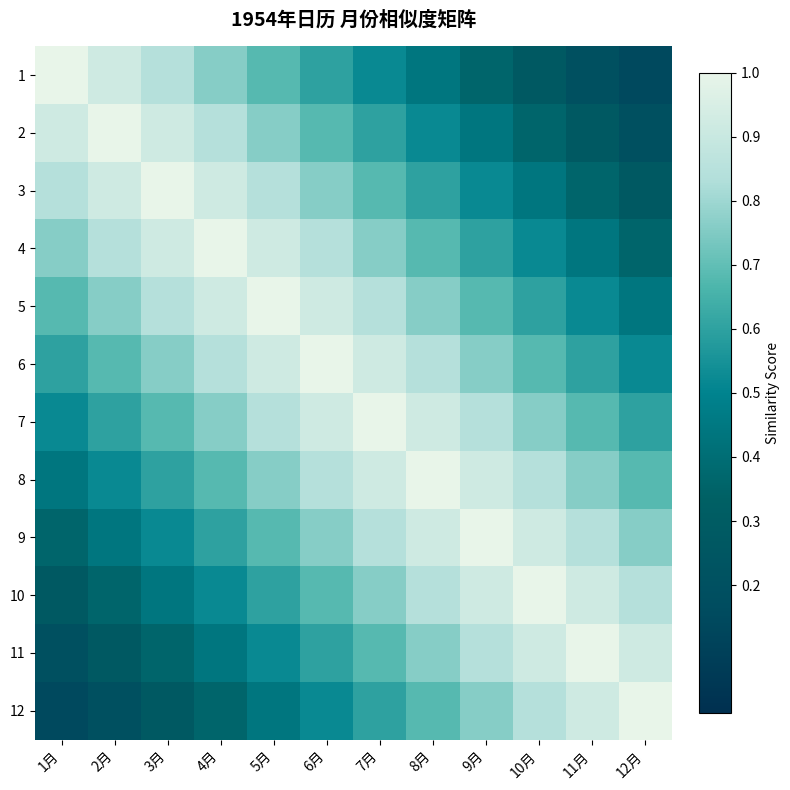

Which label corresponds to the largest value in the chart?

1月